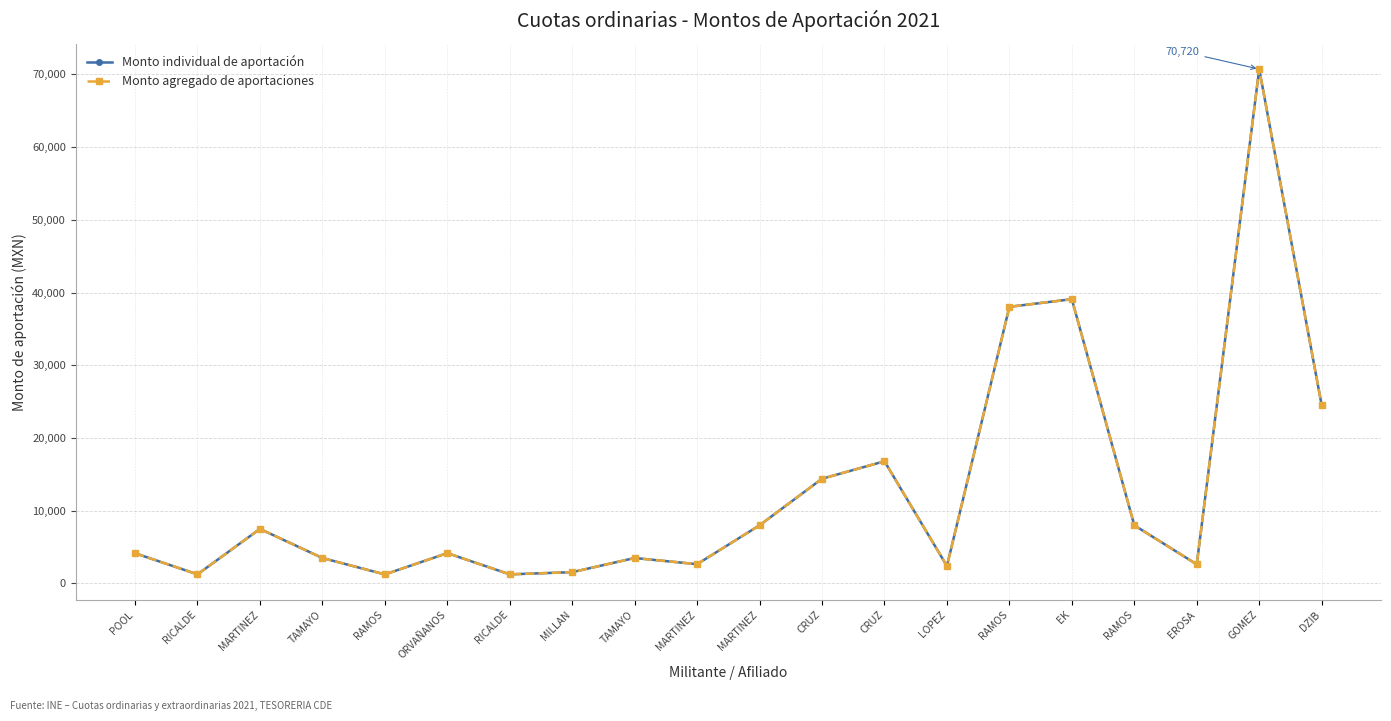

True or false: Monto individual de aportación and Monto agregado de aportaciones intersect in this chart.

False